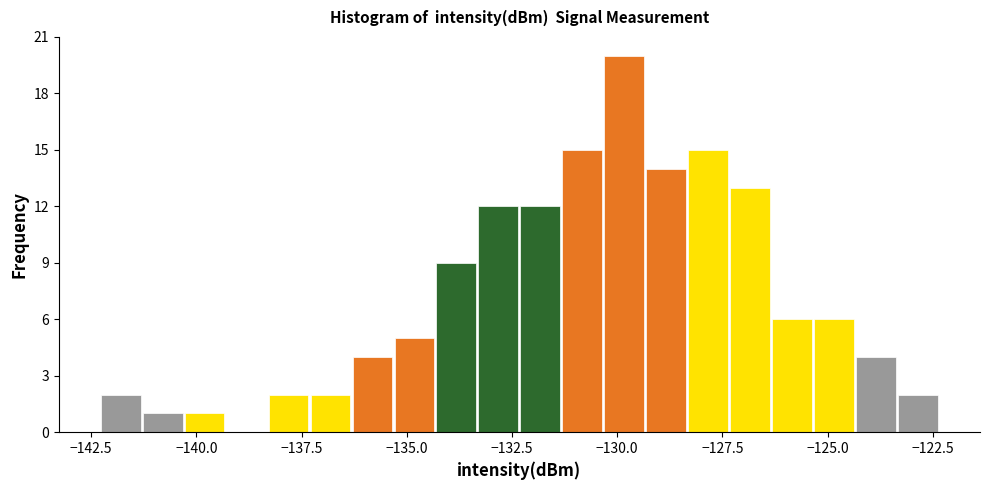

Read against the x-axis, roughly where is the centre of the tallest bar?

-130.0